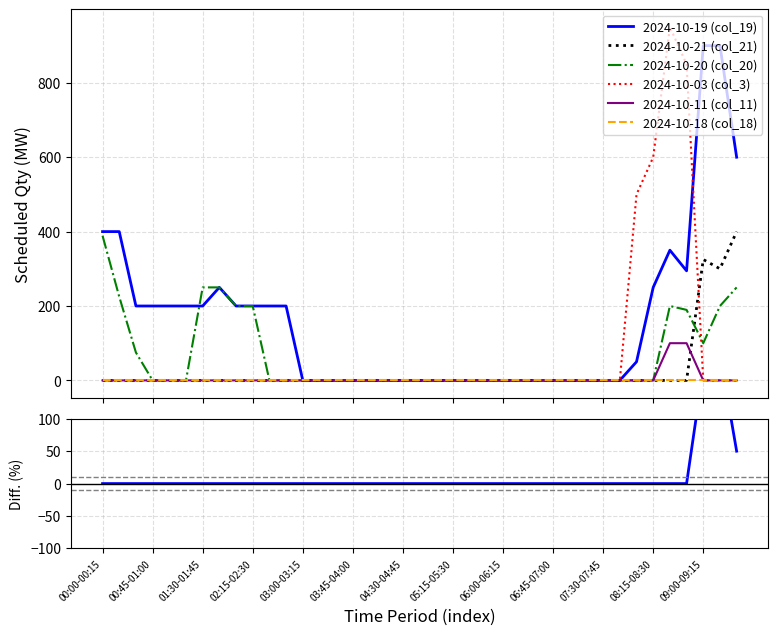

Does the chart display data point markers on the line(s)?

No